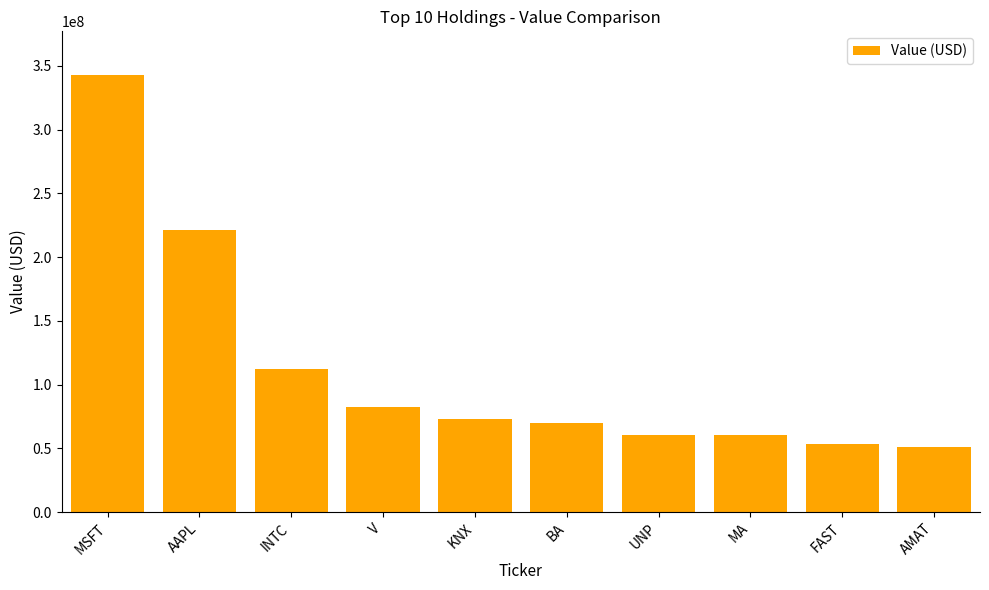

What is the difference between the maximum and minimum values?

292050000